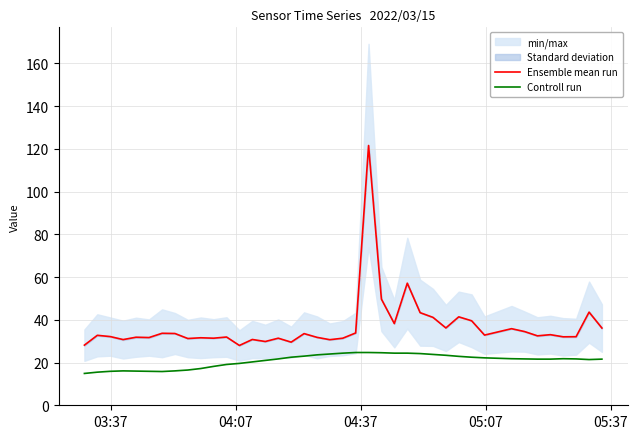

Is this an area chart (filled region under the line)?

No